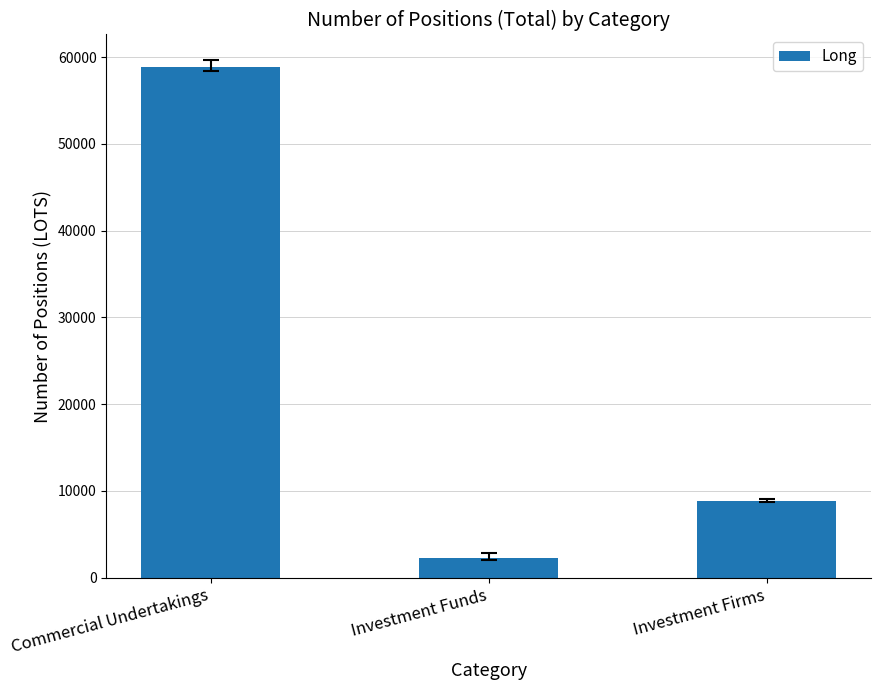

Are the bars horizontal?

No